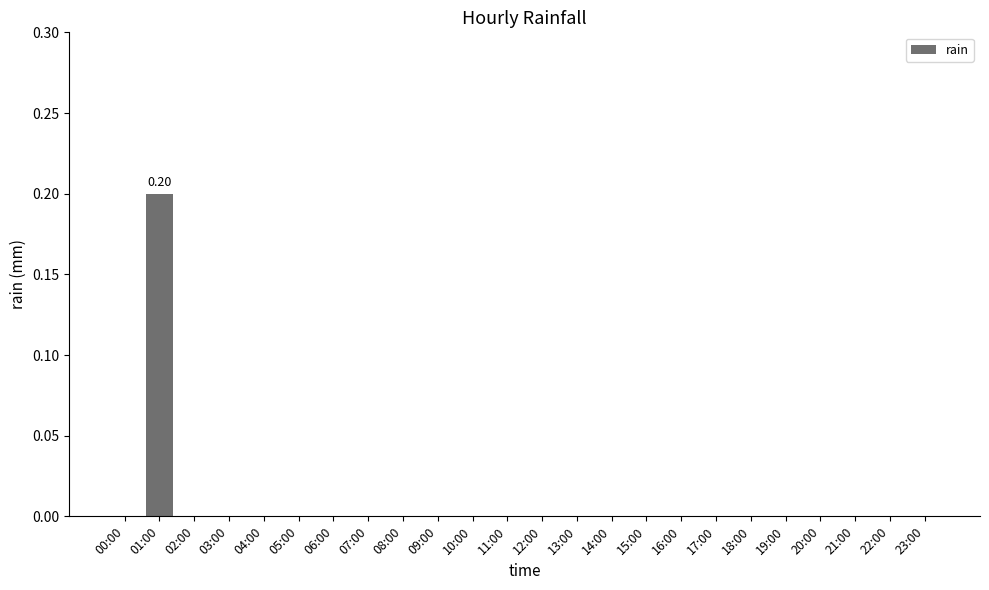

How many data points does each series have?

24